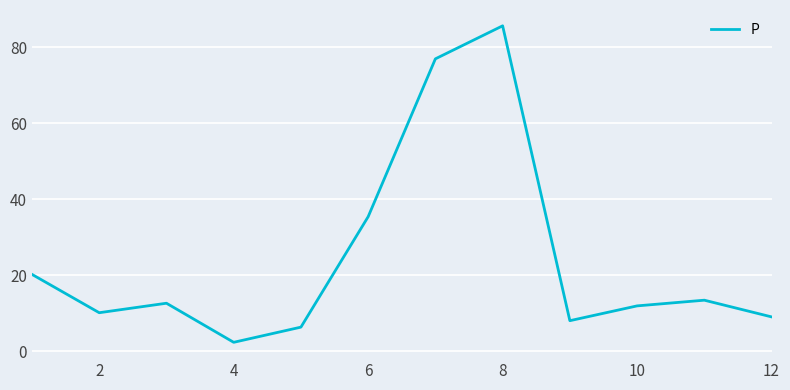

What is the greatest value displayed?

85.7